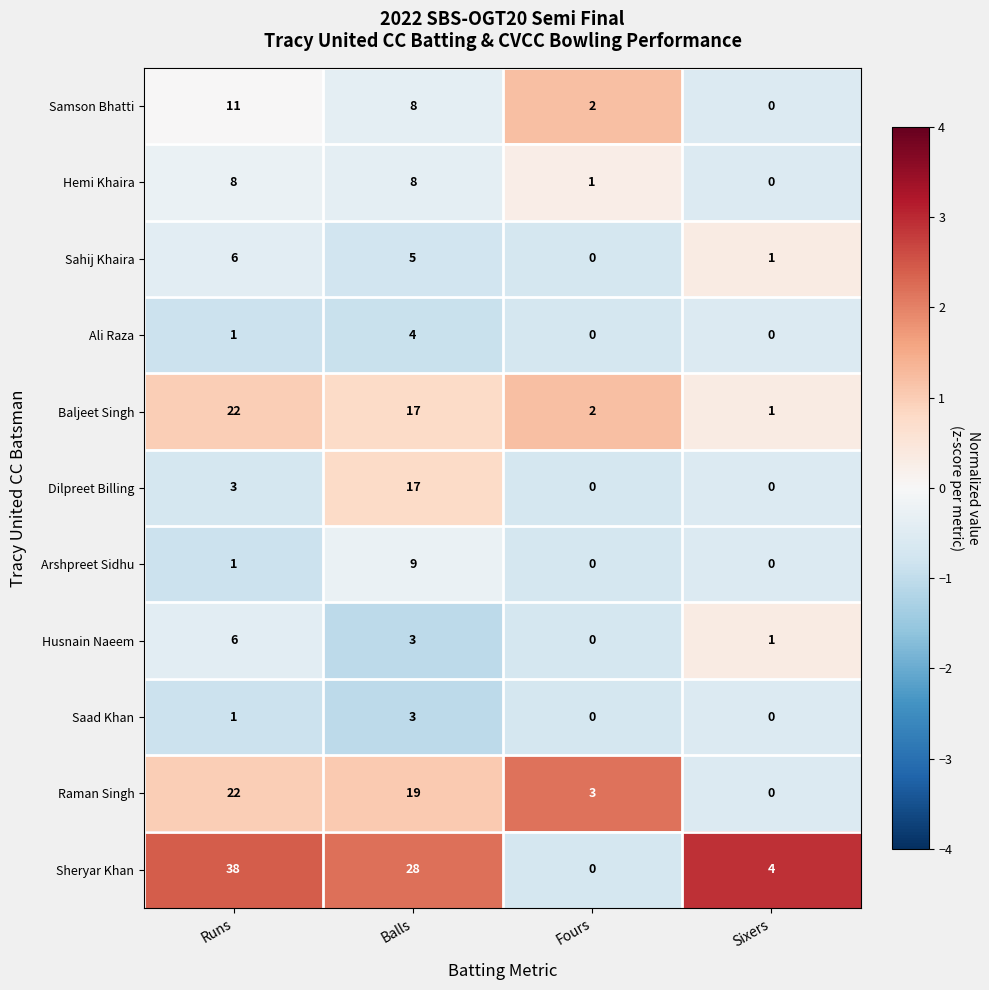

At which category is the sum across all series the highest?

Balls